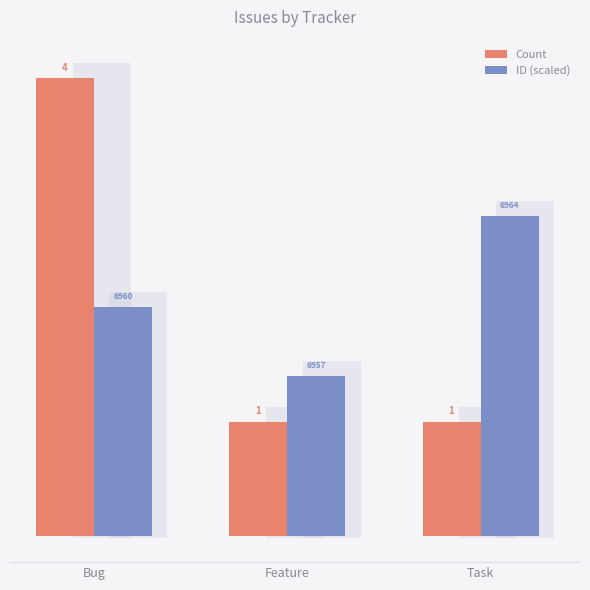

What is the greatest value displayed?

4.0